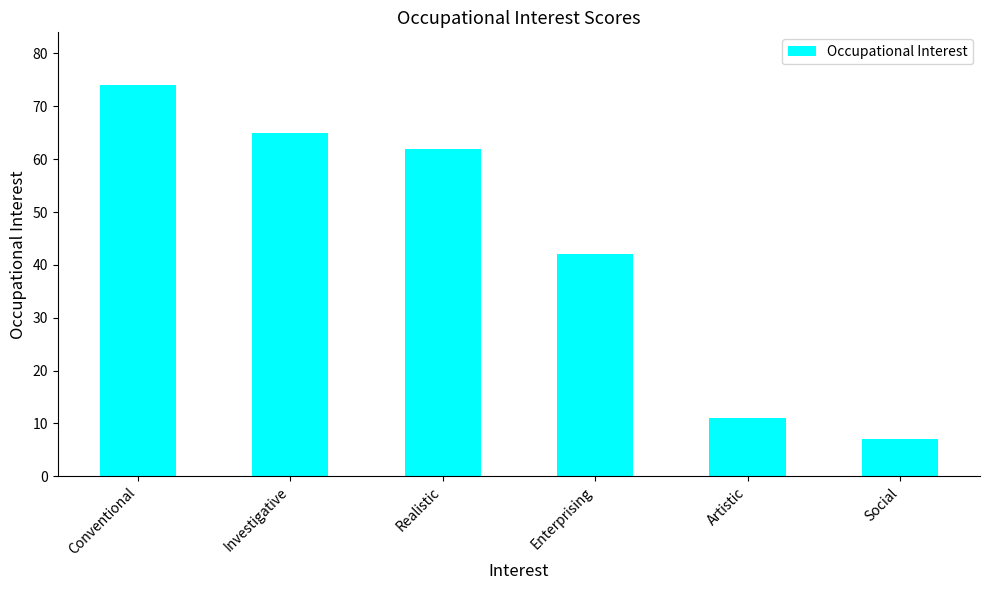

Approximately how many times larger is the value at Conventional compared to Social?

10.6